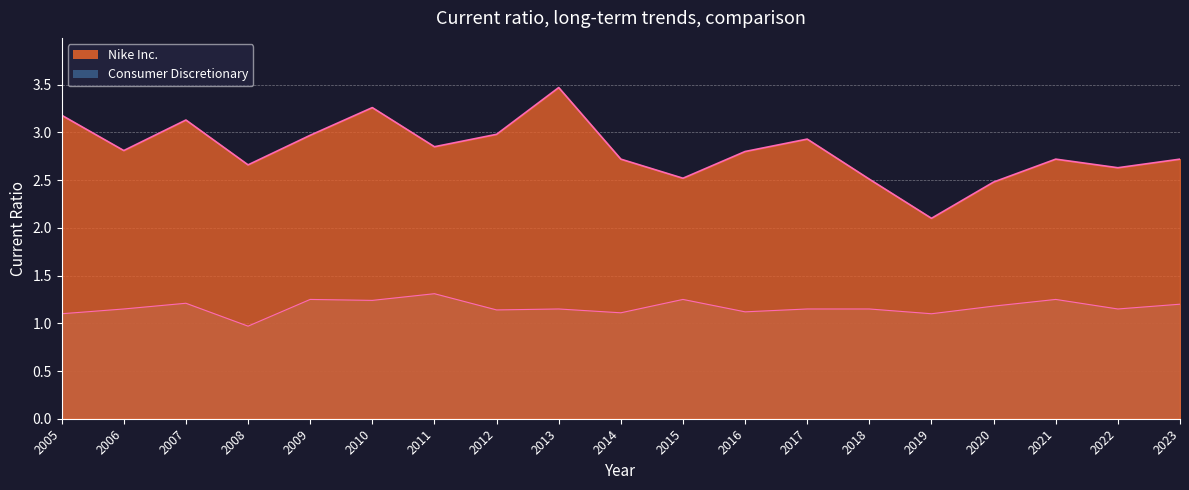

How many values in the Consumer Discretionary series are below 1?

1